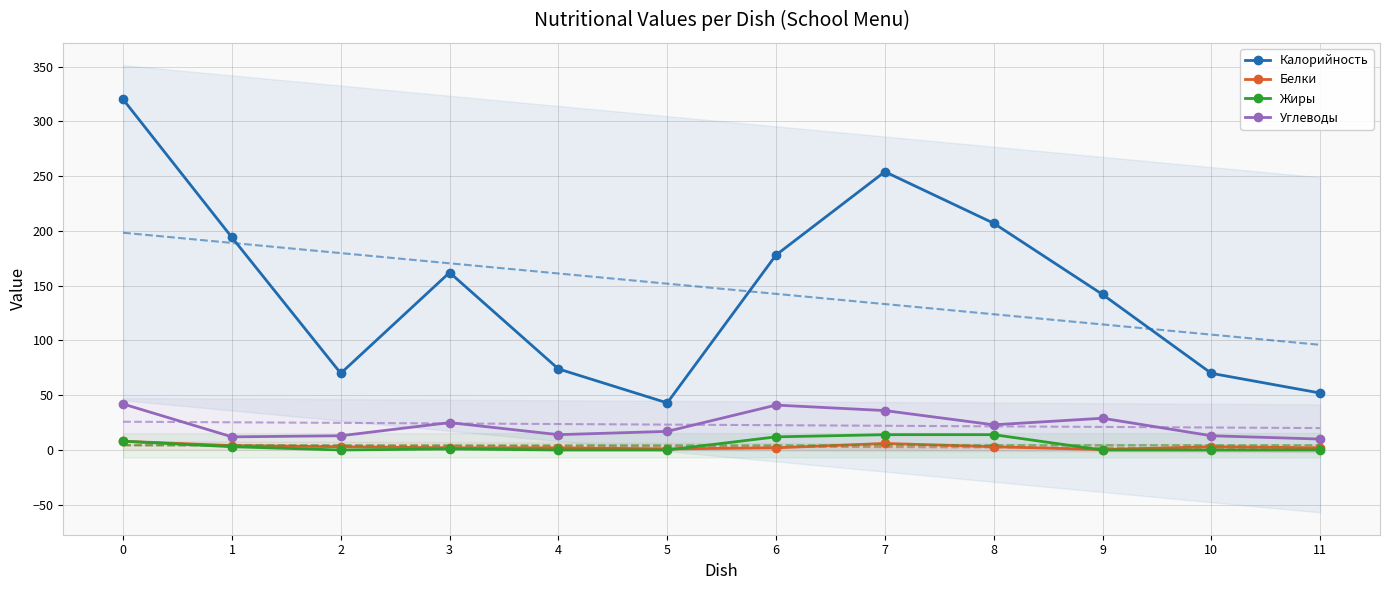

At how many categories does at least one series exceed 101?

7